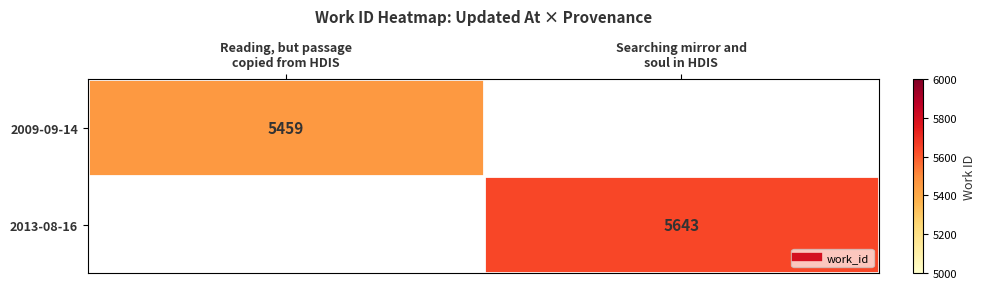

What is the minimum value for 2009-09-14?

5459.0